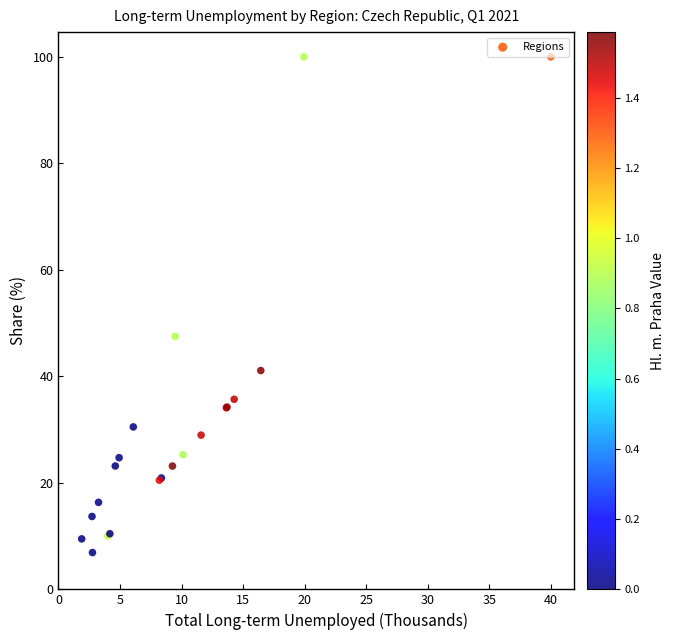

What Y value in the scatter plot is closest to 53?

47.5